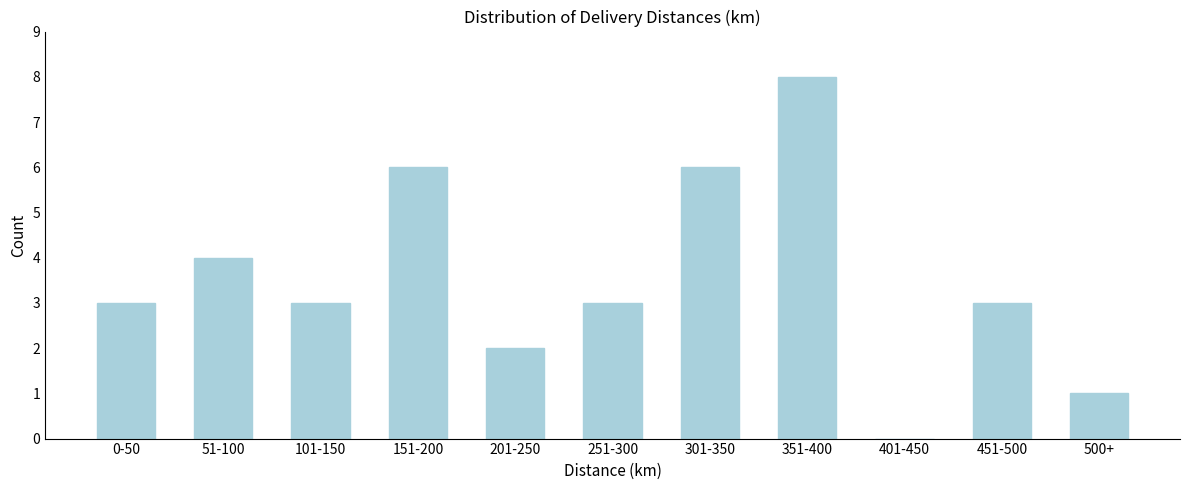

Reading left to right, extract all data points from this chart.

0-50=3	51-100=4	101-150=3	151-200=6	201-250=2	251-300=3	301-350=6	351-400=8	401-450=0	451-500=3	500+=1